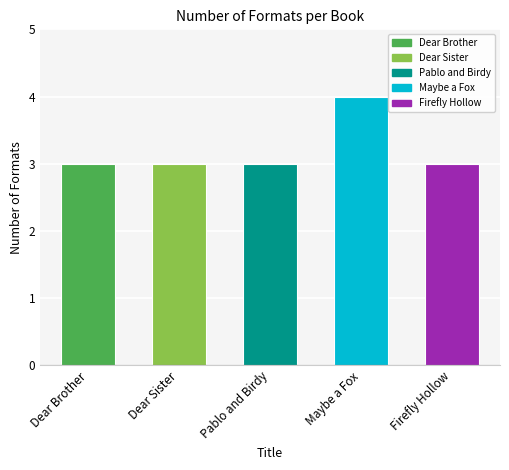

Is it true that the value at Dear Sister is 3?

True